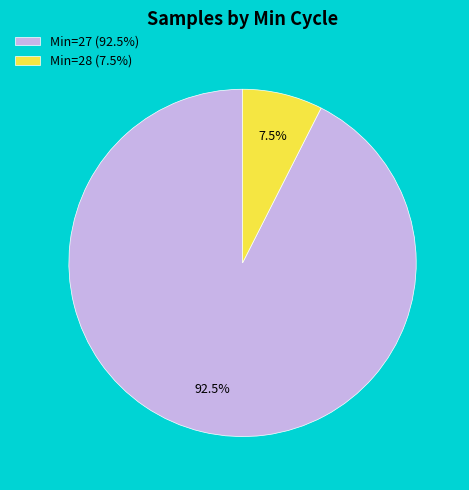

Count the number of slices in the pie.

2